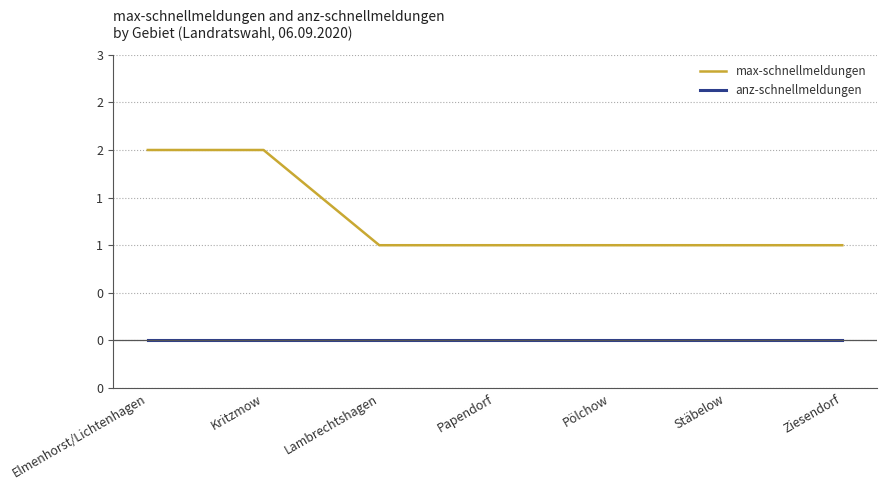

What are all the series names shown in the legend?

max-schnellmeldungen, anz-schnellmeldungen